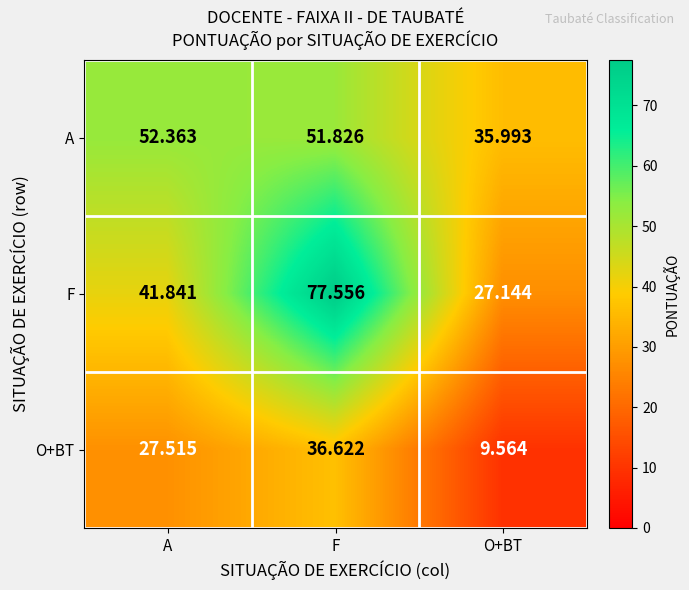

Which category has the highest value across all series?

F